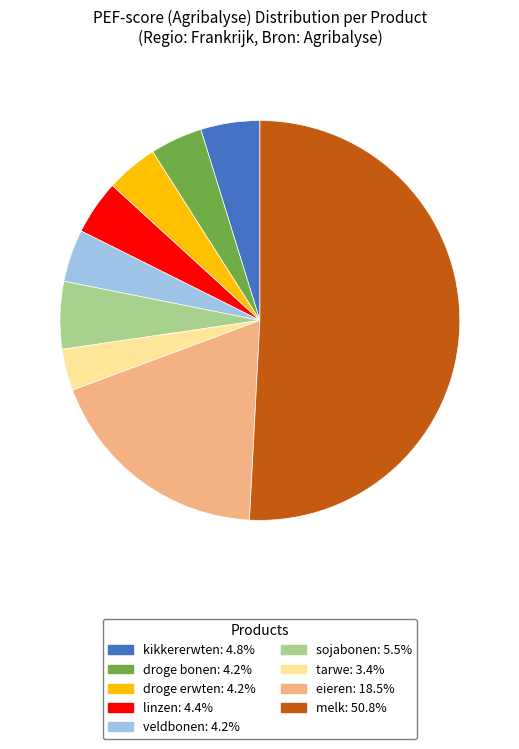

Is it true that eieren is 12% of the pie?

False